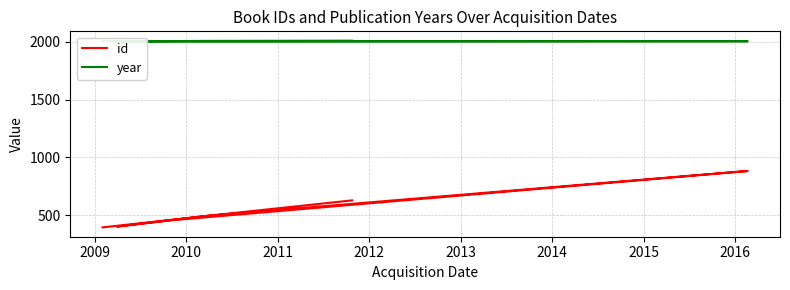

Which series changed the most between 2011 and 2014?

id